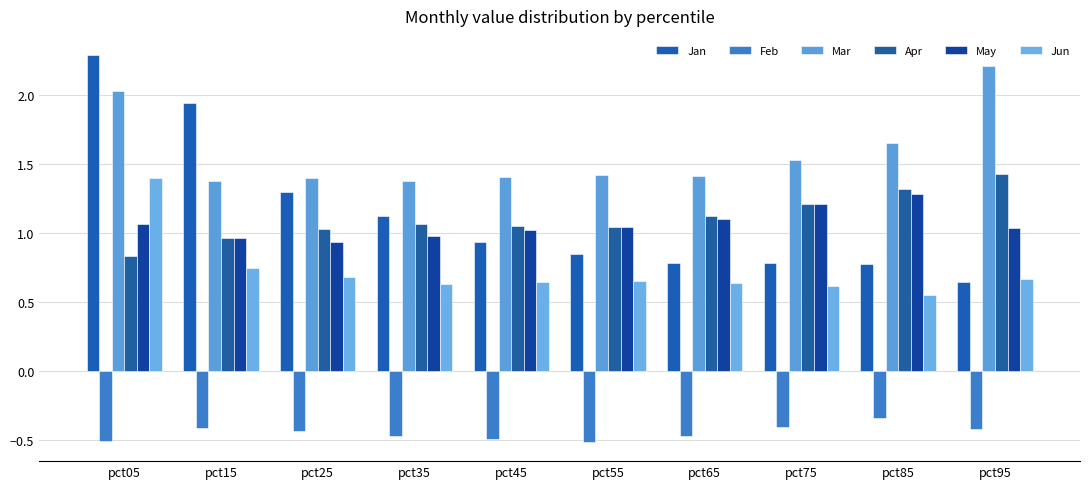

How many values in the May series are below 1?

3